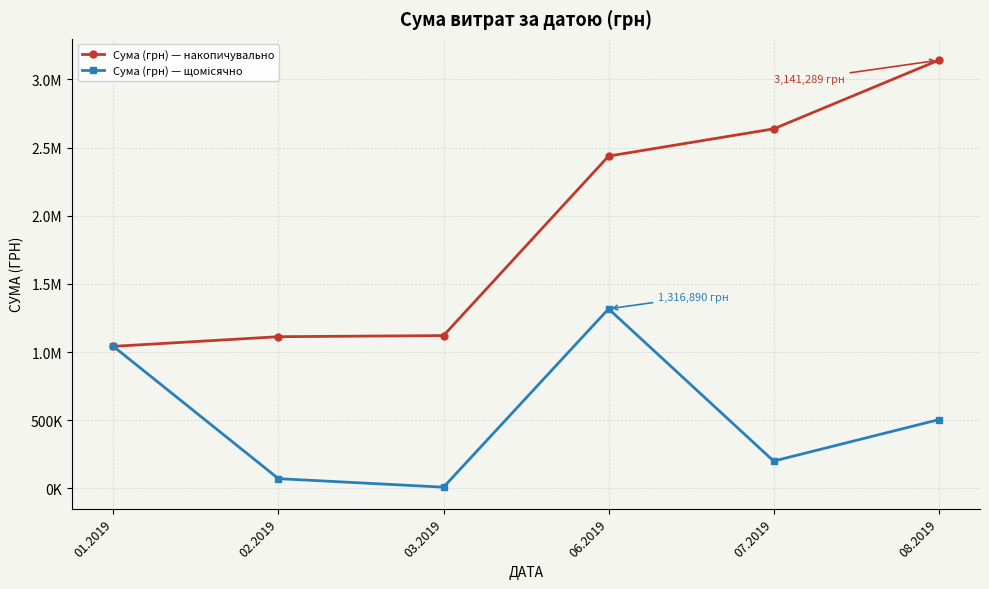

True or false: Сума (грн) — щомісячно and Сума (грн) — накопичувально intersect in this chart.

False